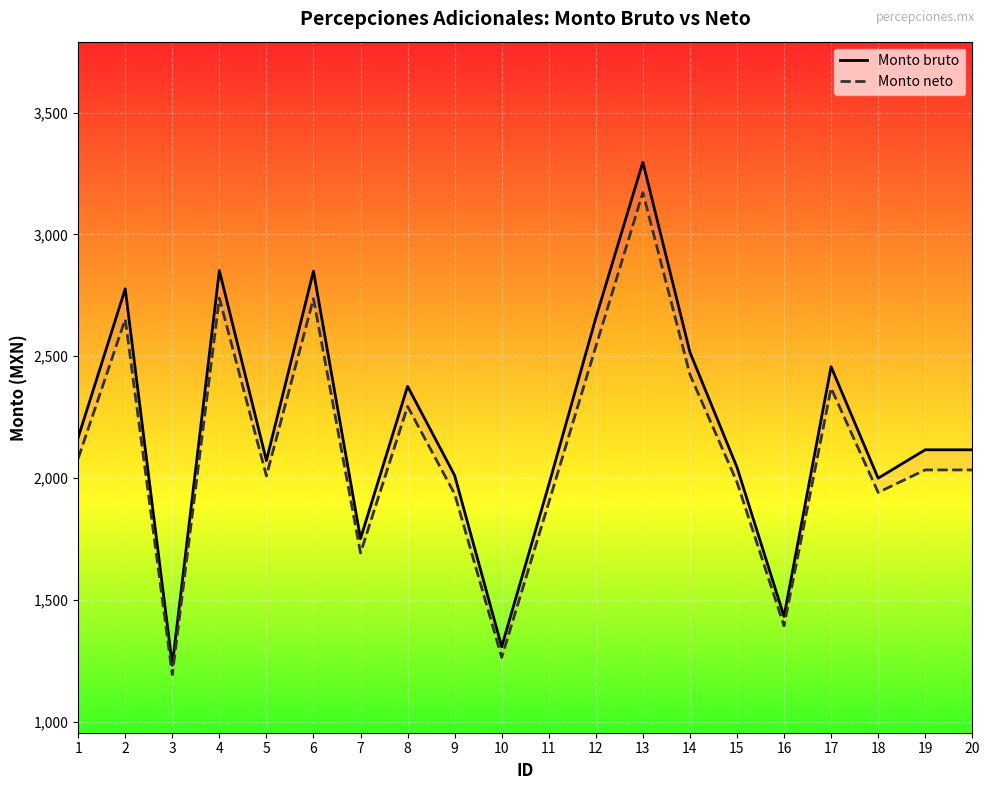

At which category does Monto neto reach its first local valley?

3